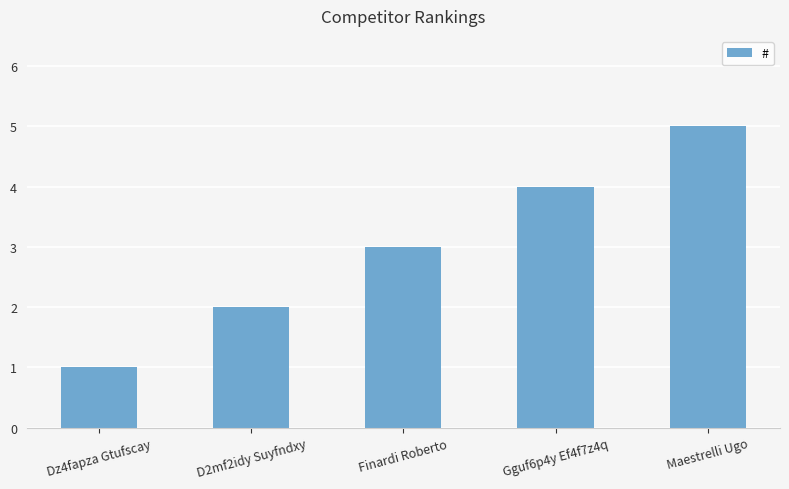

What position from the left is Finardi Roberto?

3